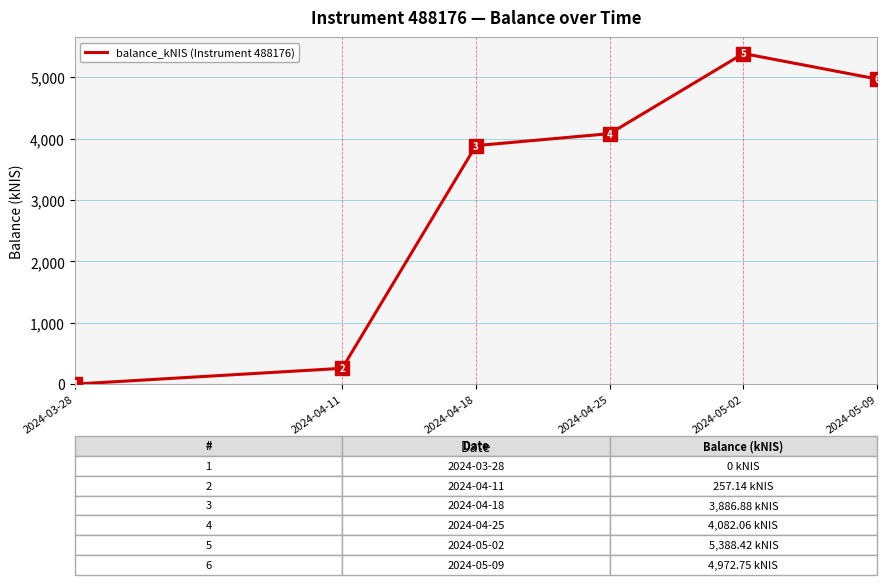

Which category has the highest value across all series?

2024-05-02